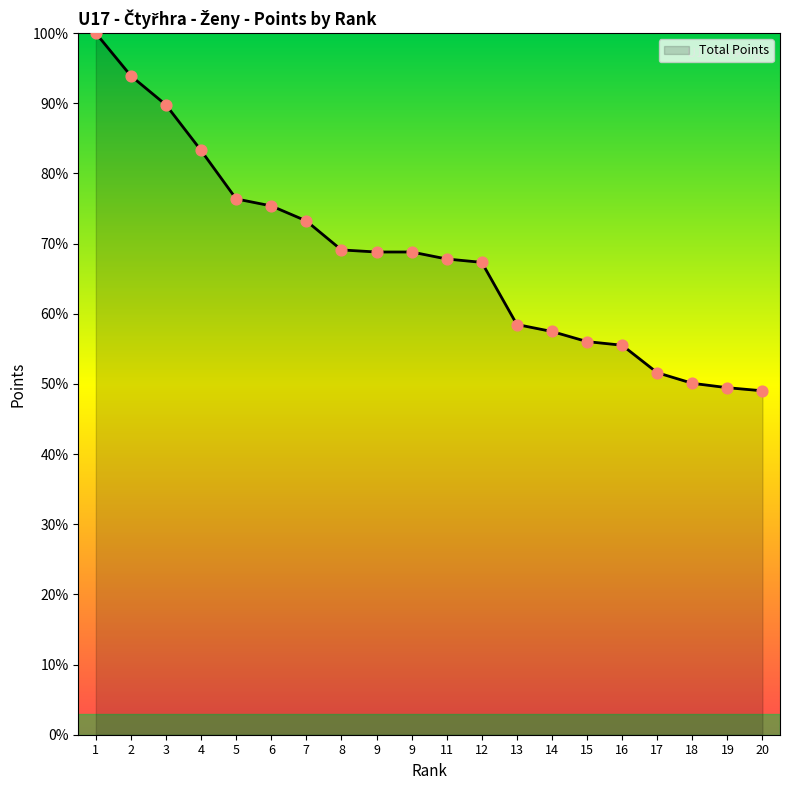

How many lines are shown in the chart?

1